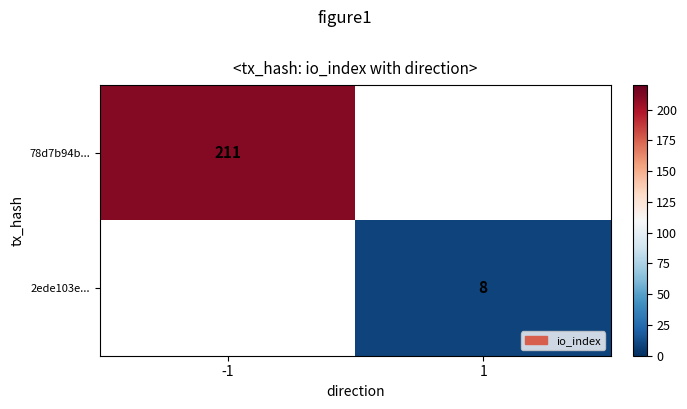

What is the greatest value displayed?

211.0